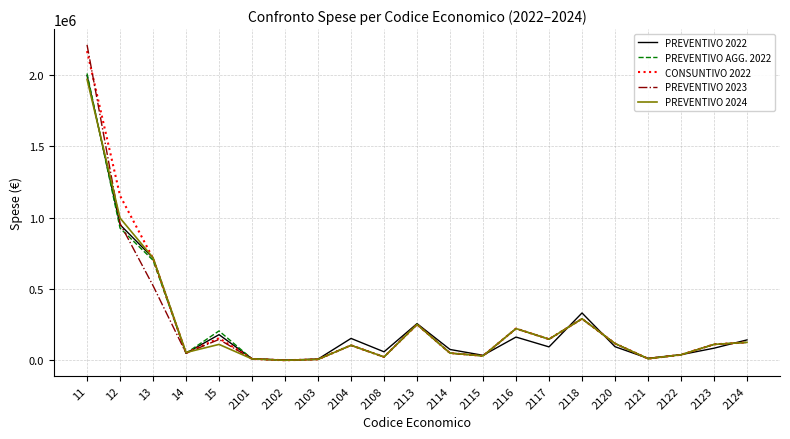

What is the total value across all series at 2118?

1497665.6